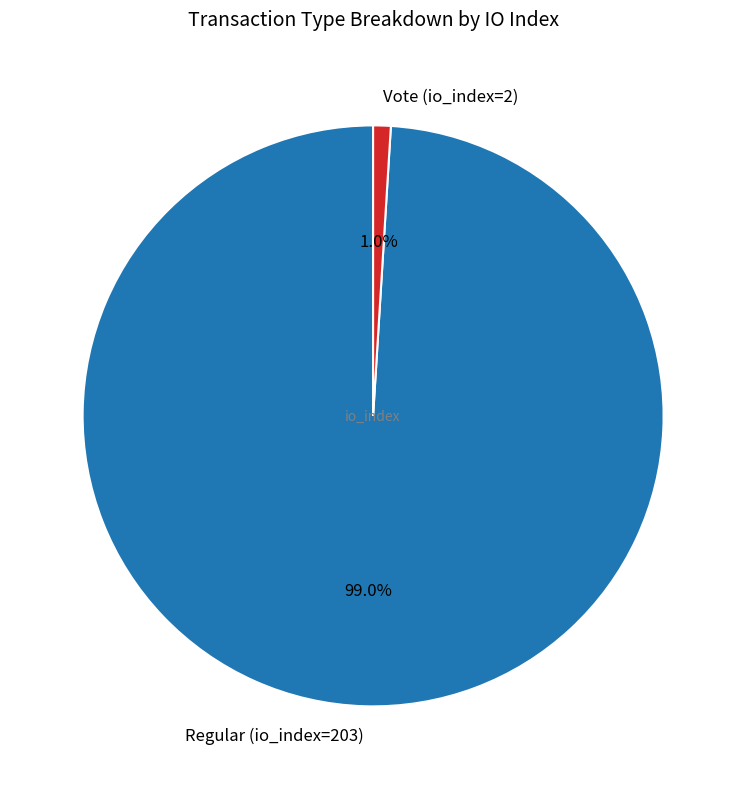

Which slice is the smallest?

Vote (io_index=2)